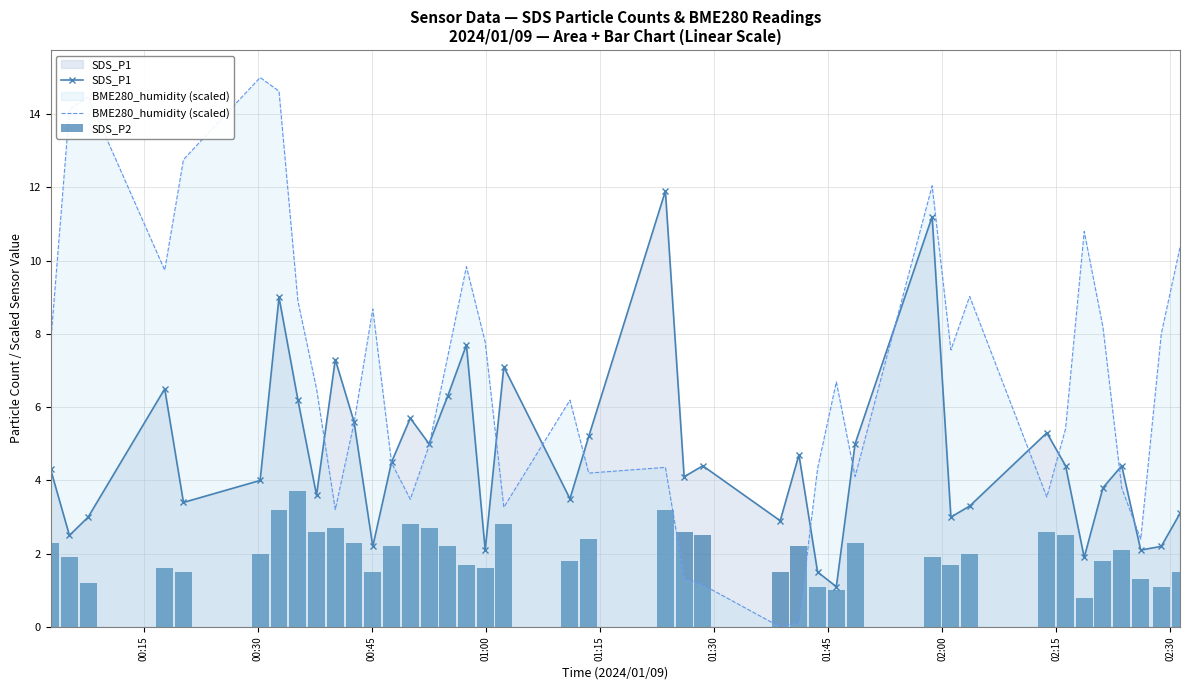

How many data points in BME280_humidity (scaled) are less than 6?

18